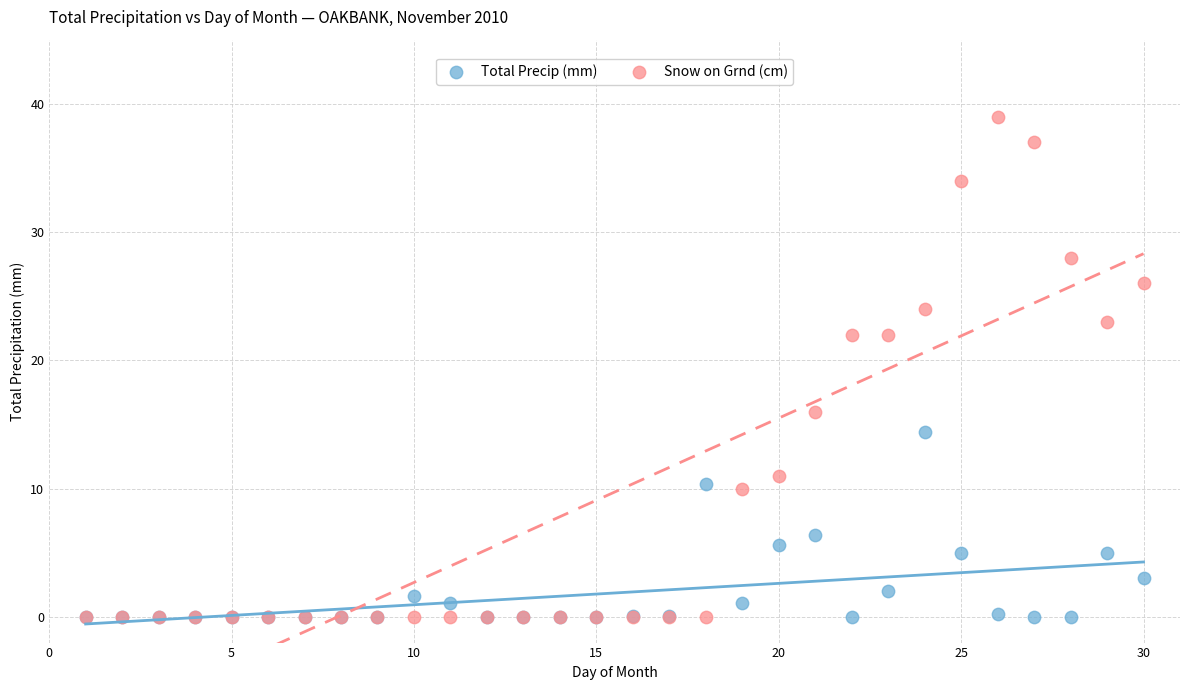

In the Total Precip (mm) series, what Y value is closest to 7?

6.4